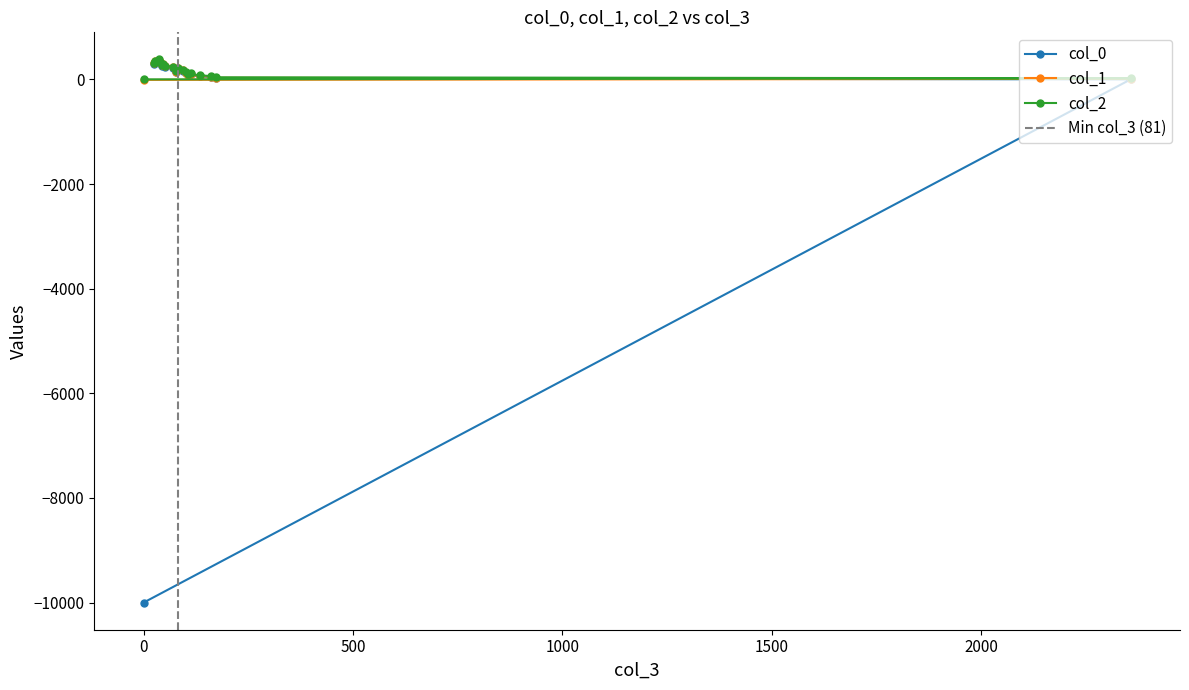

Which series has the widest spread of values?

col_0